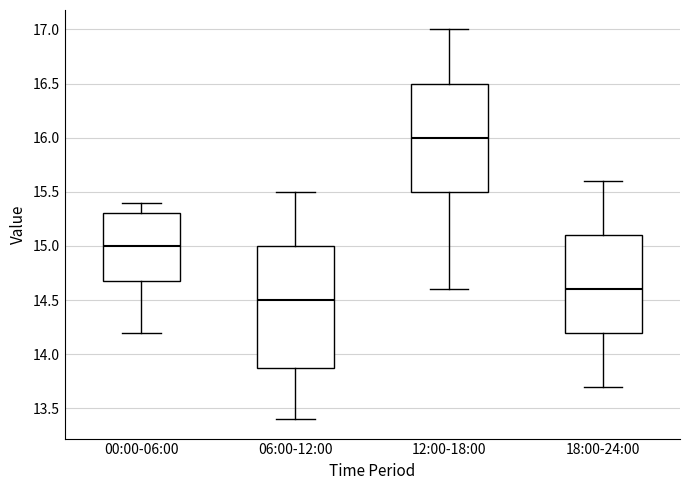

Comparing the boxes themselves (not the whiskers), which one is the tallest?

06:00-12:00